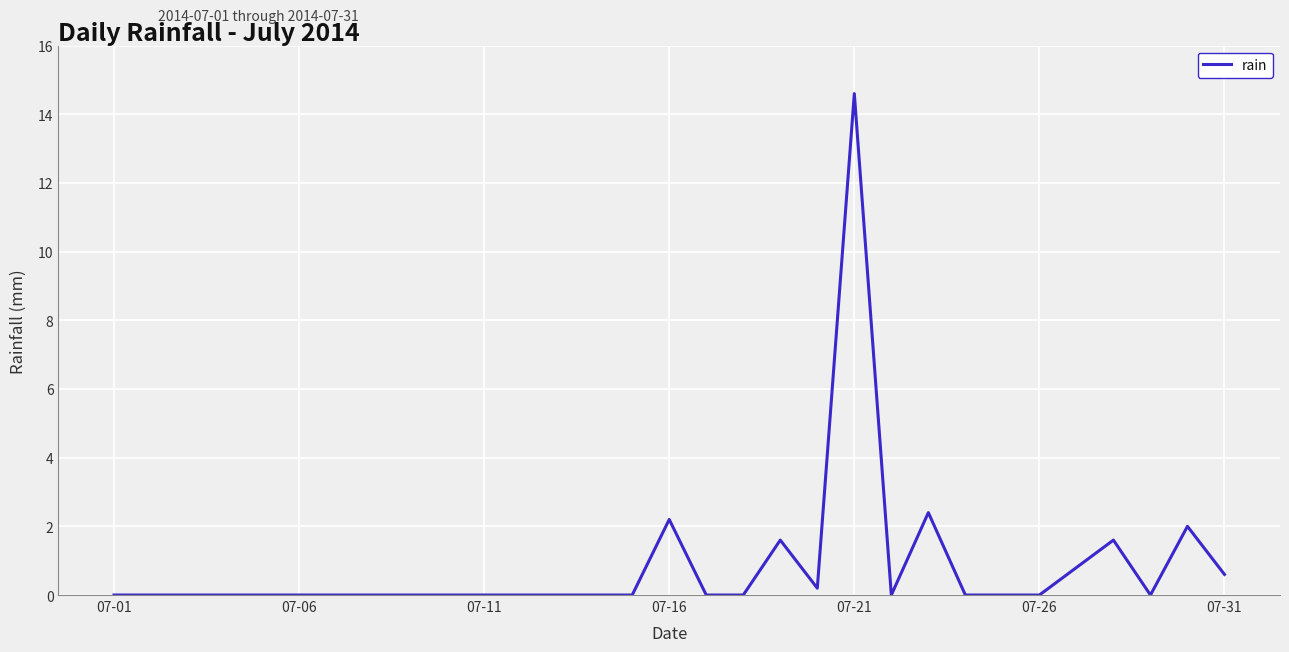

Reading right to left, what are all the values shown in this chart?

0.6	2.0	0.0	1.6	0.8	0.0	0.0	0.0	2.4	0.0	14.6	0.2	1.6	0.0	0.0	2.2	0.0	0.0	0.0	0.0	0.0	0.0	0.0	0.0	0.0	0.0	0.0	0.0	0.0	0.0	0.0